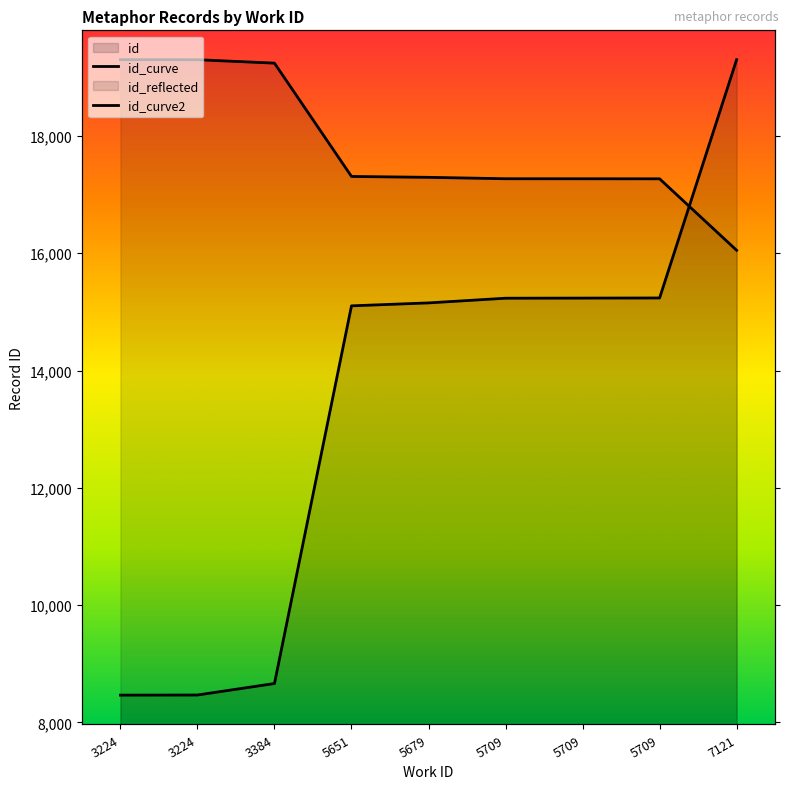

What is the difference between the values at 5709 and 5679?

82